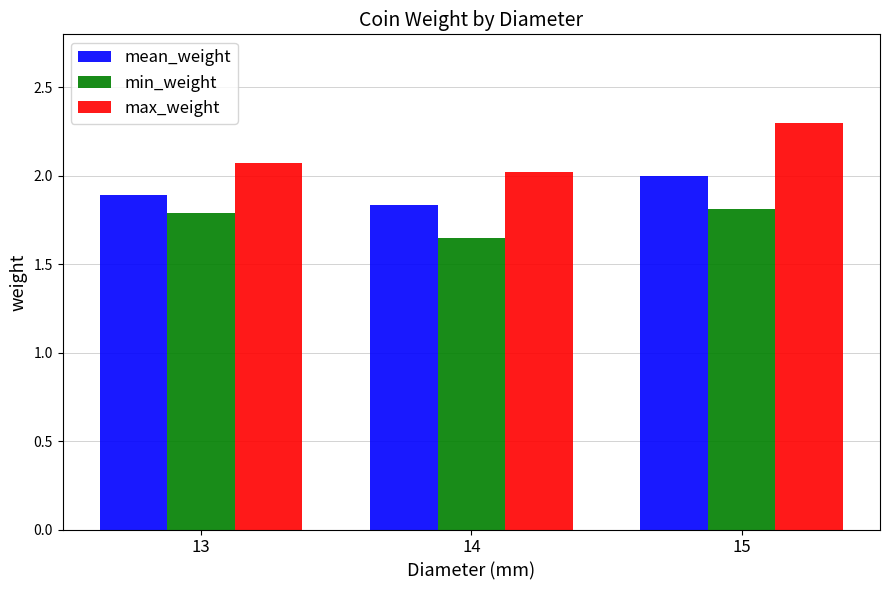

Is the value of max_weight at 15 greater than the value of min_weight at 14?

Yes